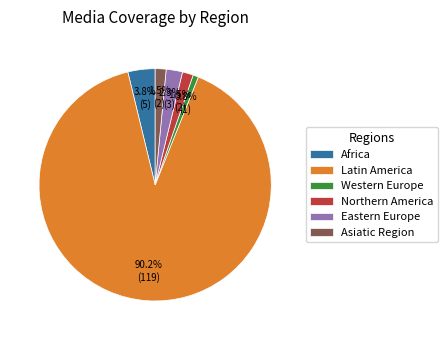

What portion of the pie excludes Eastern Europe?

97.7%